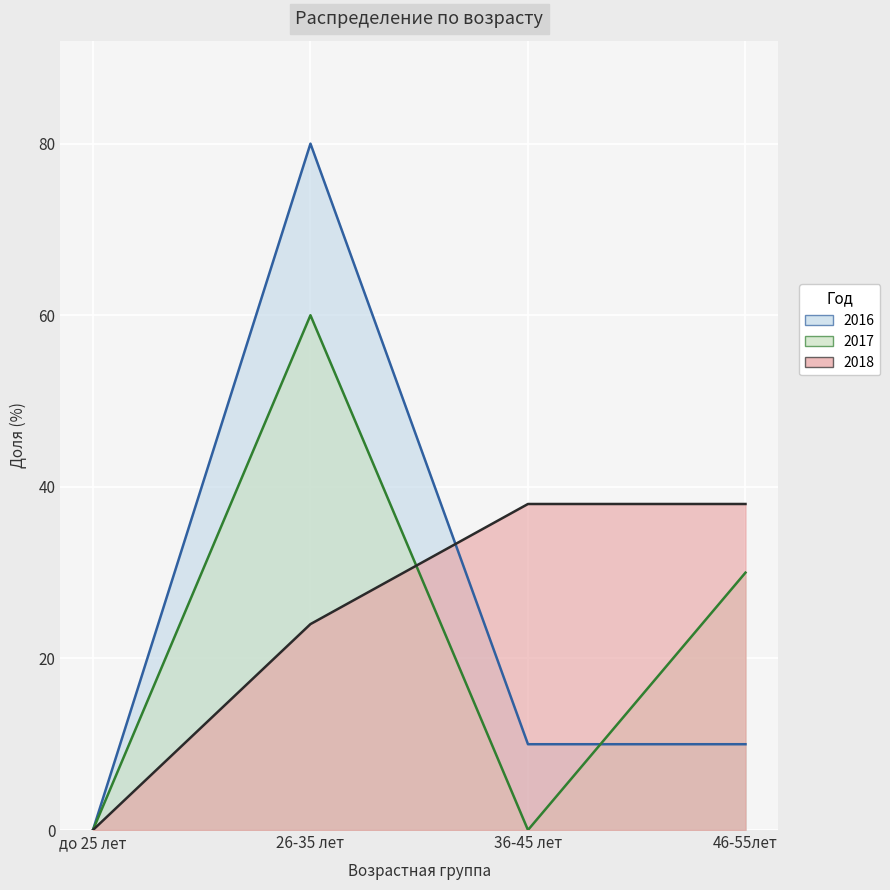

What is the spread (max minus min) of values at 26-35 лет?

56